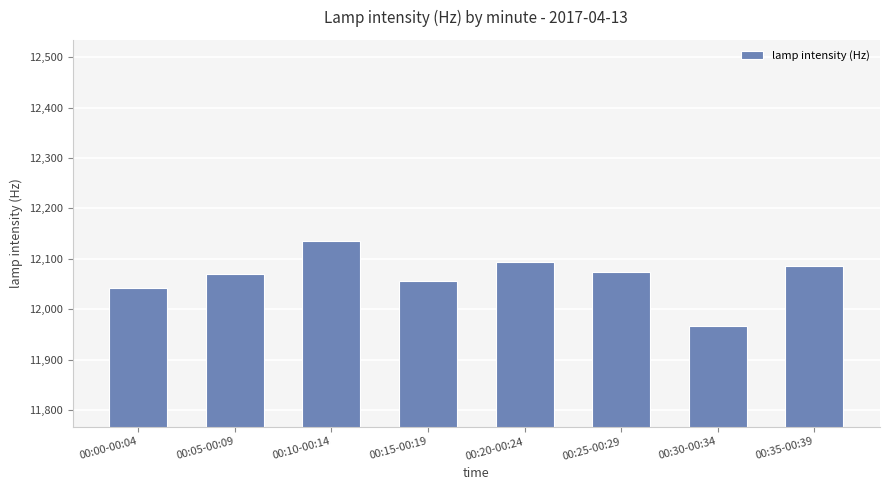

How many data points are less than 12074?

4